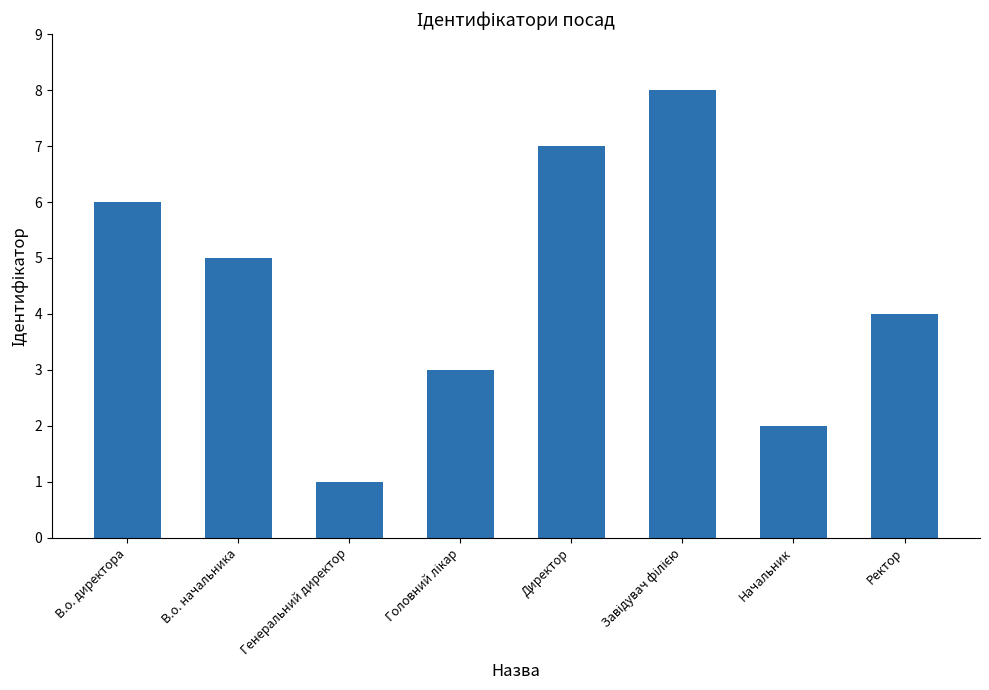

What is the difference between the maximum and minimum values?

7